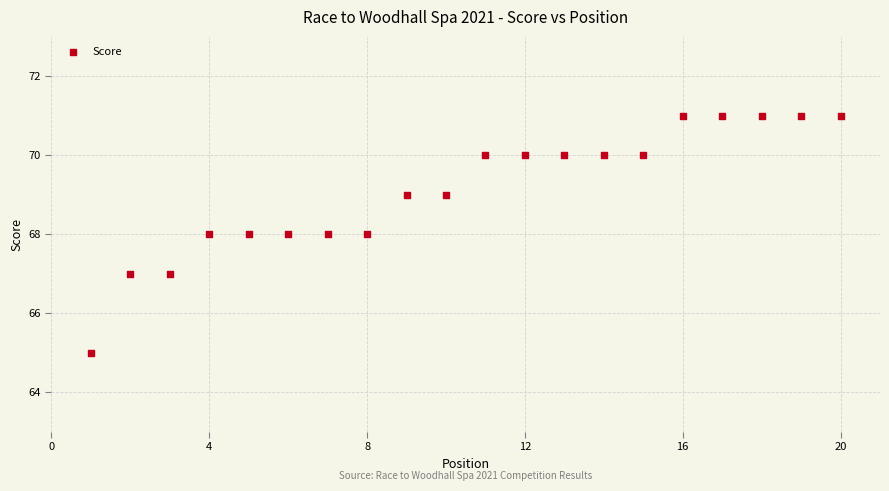

What is the range of X values (max minus min)?

19